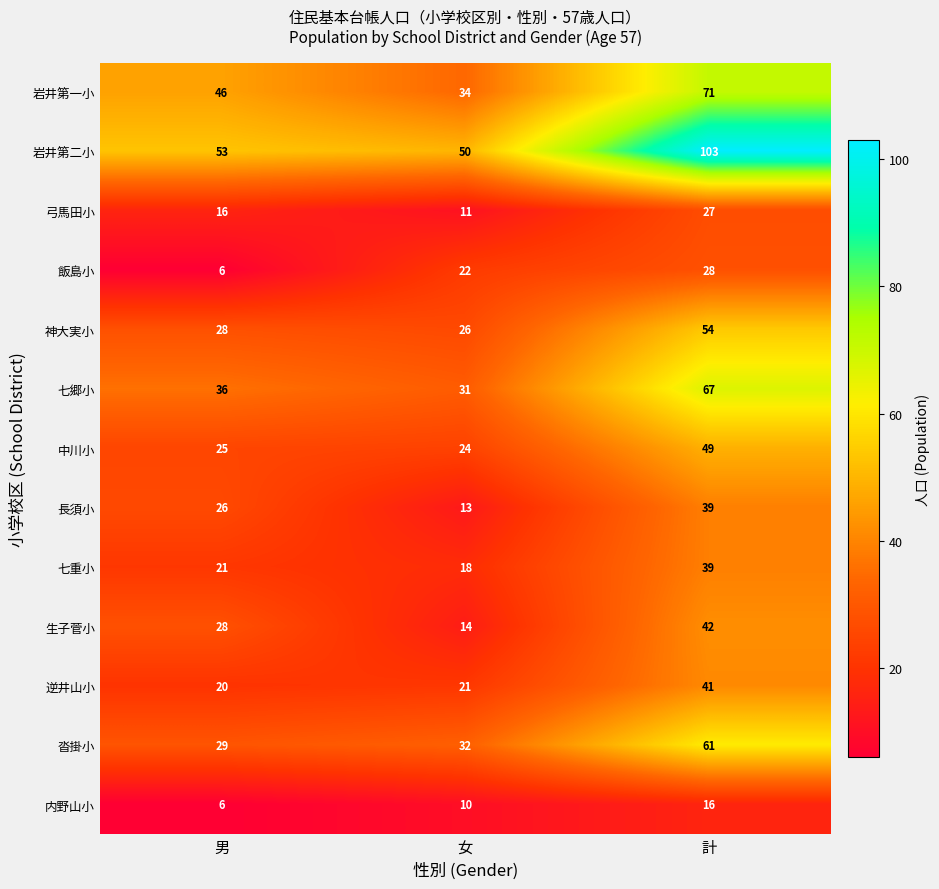

Is it true that 岩井第二小 equals 23 at 計?

False